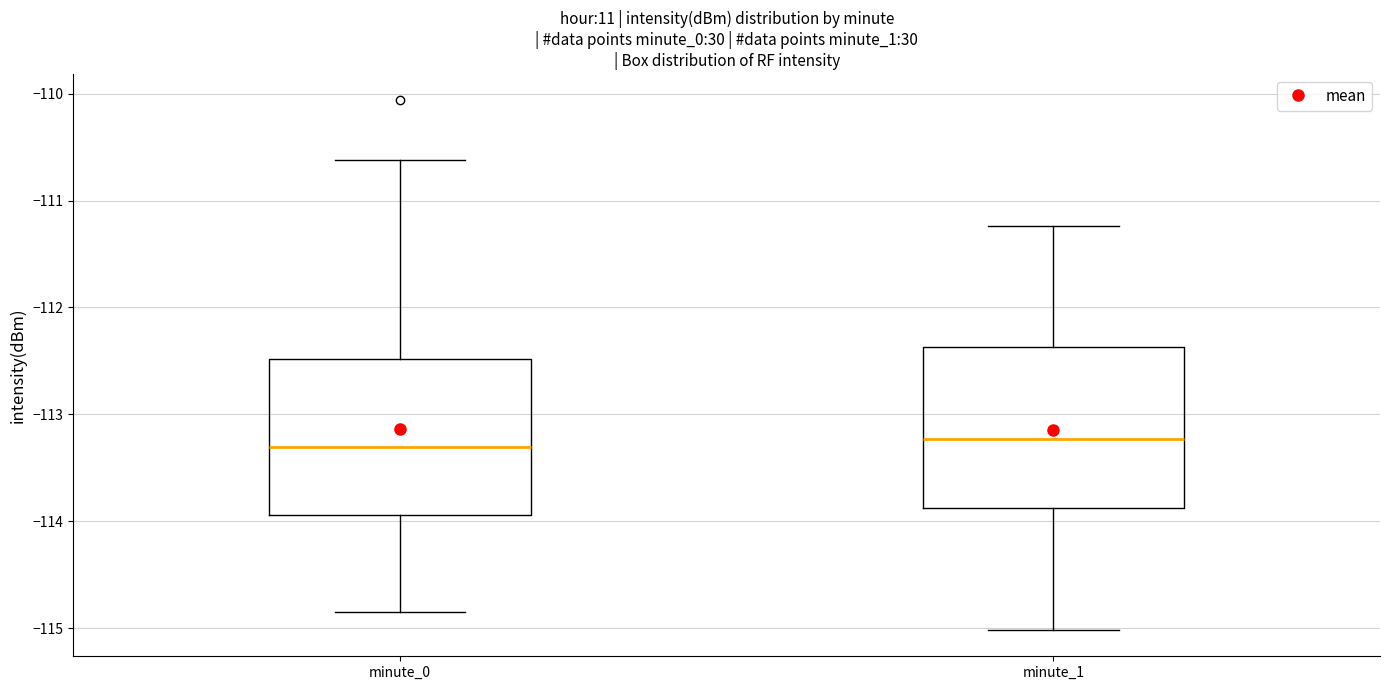

Reading left to right, transcribe this box plot: for each box, give where its median line is, the range the box spans, and where its two whiskers end, as read against the y-axis. The values are not printed on the chart, so give them approximately, as read against the axis.

minute_0: median -113.3, box -113.9 to -112.5, whiskers -114.9 to -110.6
minute_1: median -113.2, box -113.9 to -112.4, whiskers -115.0 to -111.2